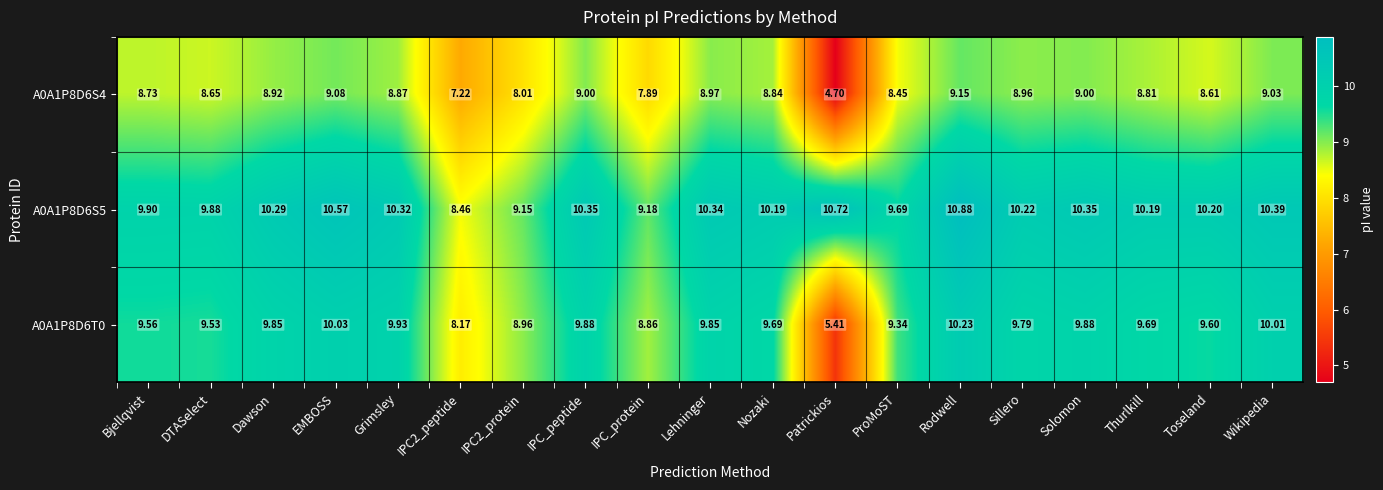

Which series has the largest total across all categories?

A0A1P8D6S5